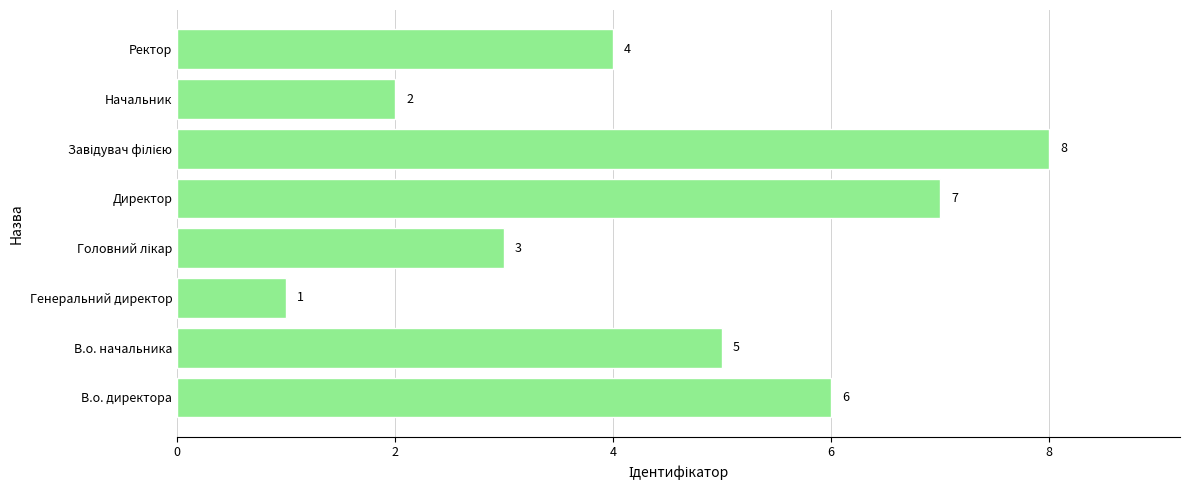

How many series are shown in this chart?

1